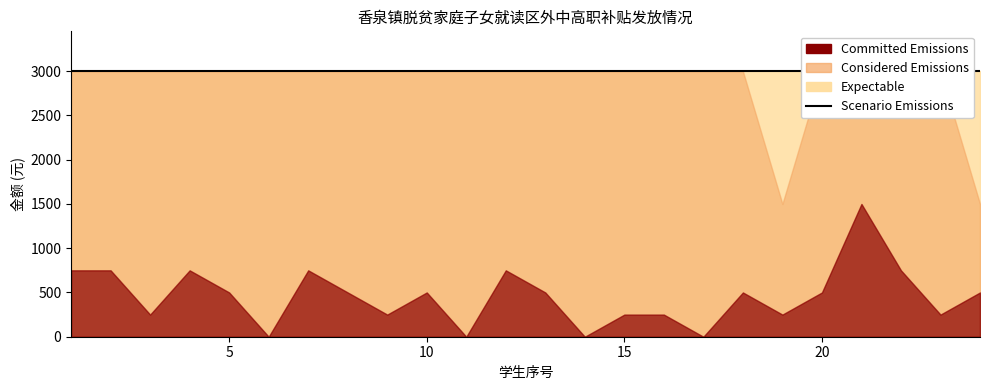

True or false: 脱贫年度 and 补贴标准（元/生·学年） cross at least once.

False